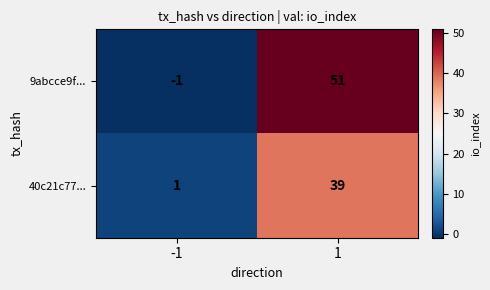

Reading right to left, transcribe all the data shown in this chart.

9abcce9f...: 1=51	-1=-1
40c21c77...: 1=39	-1=1